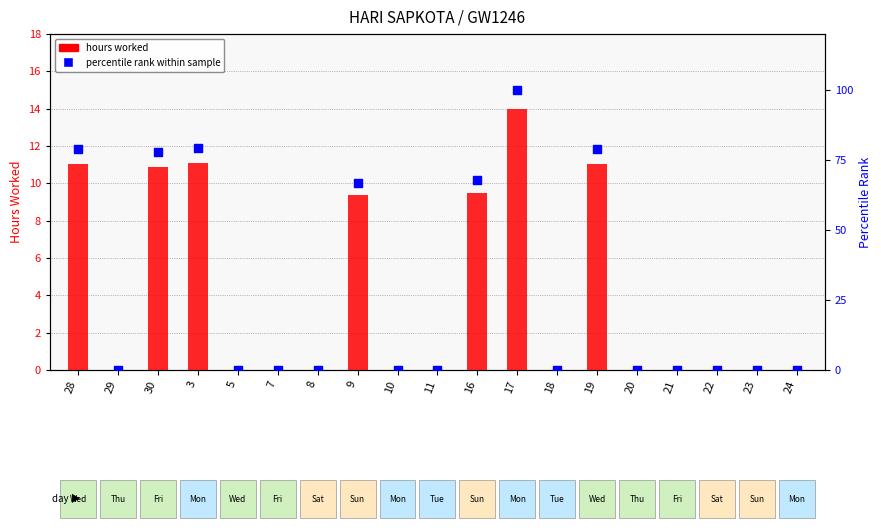

Which series has the largest total across all categories?

percentile rank within sample